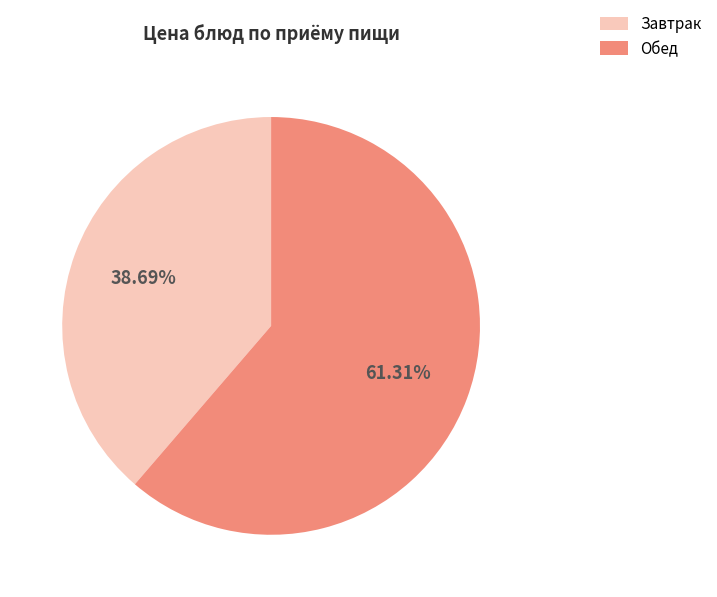

Is there a majority slice in this chart?

Yes